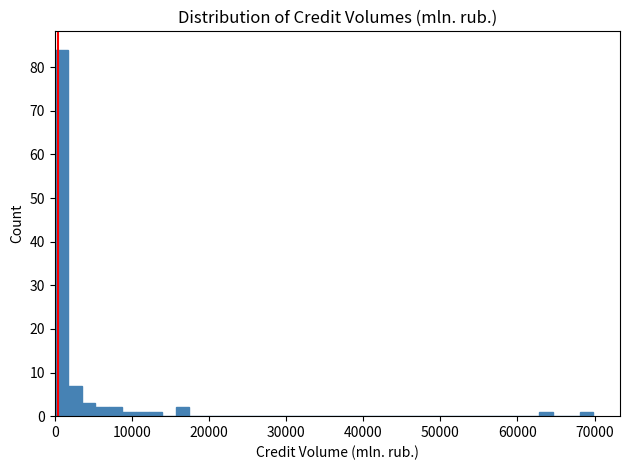

Read against the x-axis, roughly where is the centre of the tallest bar?

1000